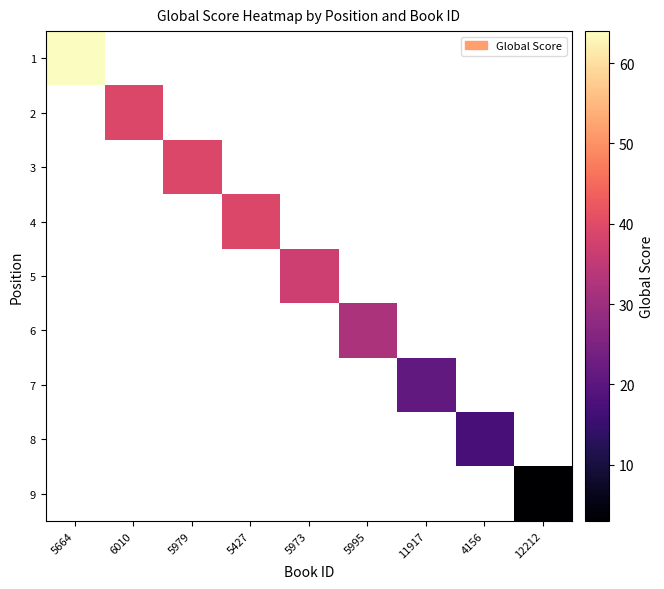

At which category does the chart reach its peak across all series?

5664